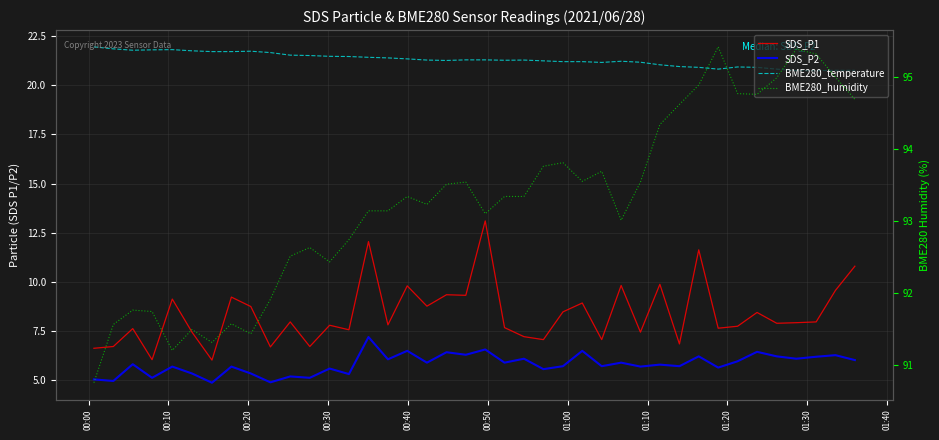

What is the difference between the maximum and minimum values in the SDS_P1 series?

7.1